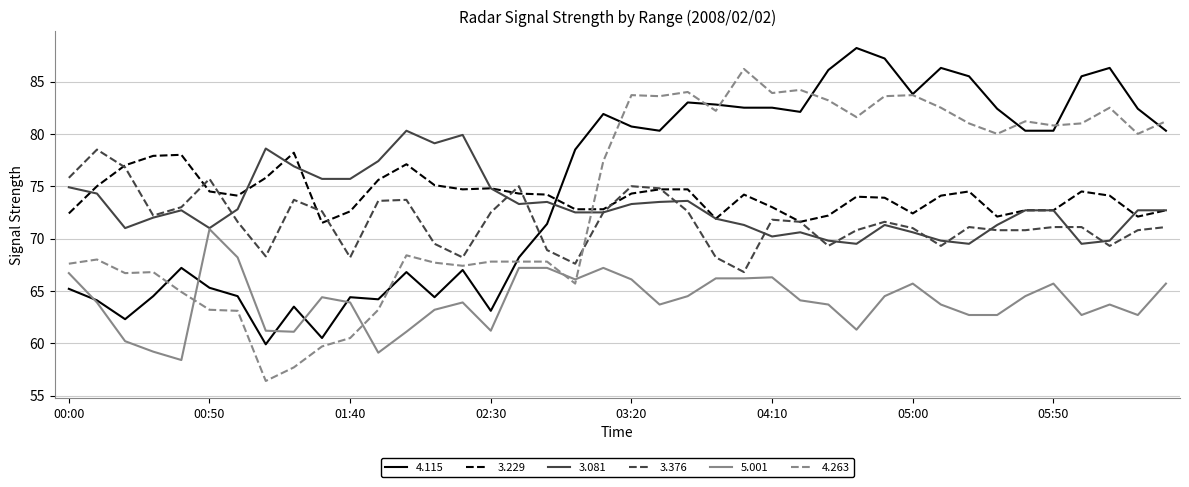

What is the lowest value of the 3.081 series?

69.5